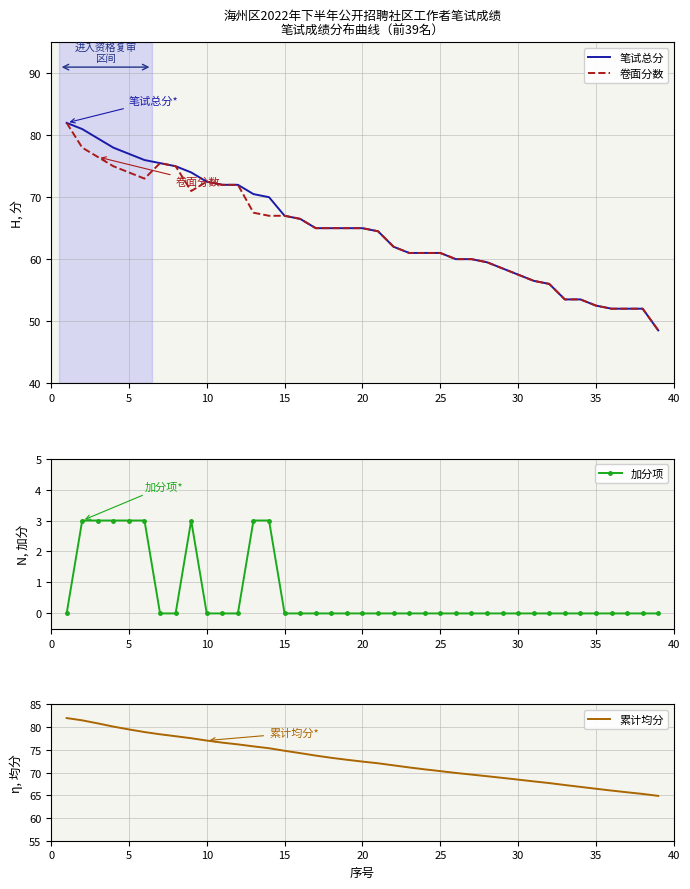

What is the value of the 卷面分数 point at the 4th from the left?

75.0